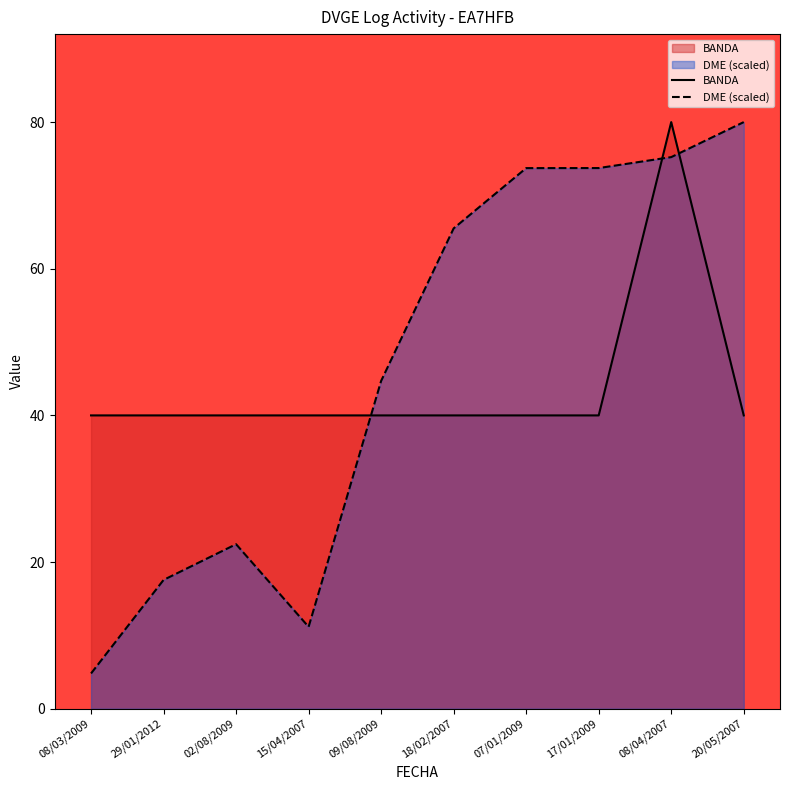

Which category has the highest value in the DME series?

20/05/2007